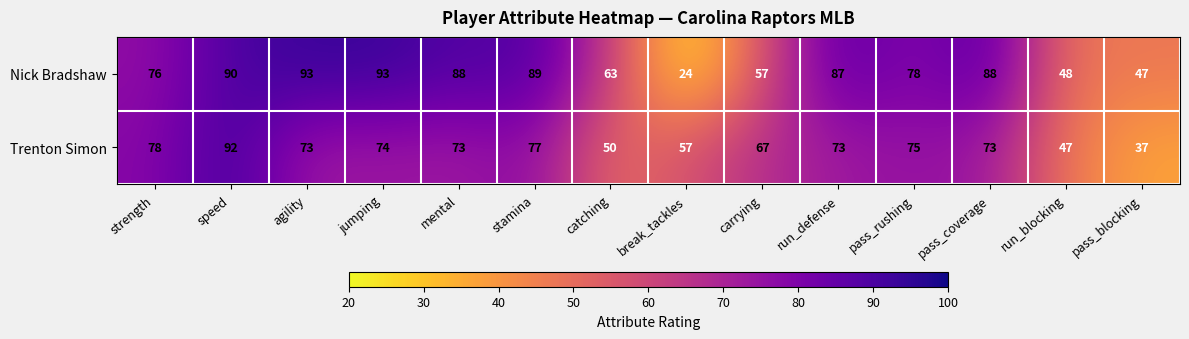

How many distinct data groups are displayed?

2